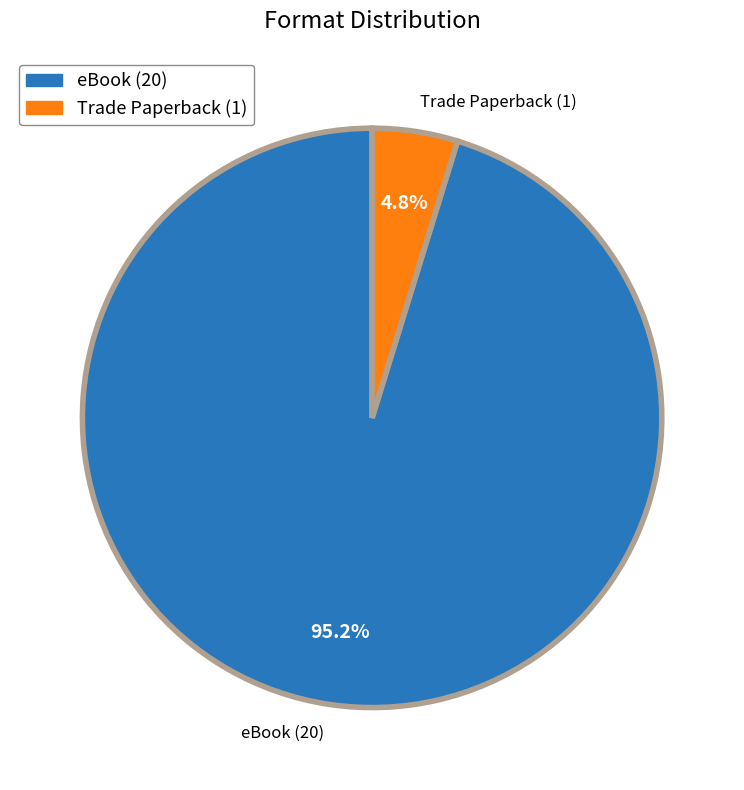

To the nearest percent, what percentage of the pie is Trade Paperback?

5%